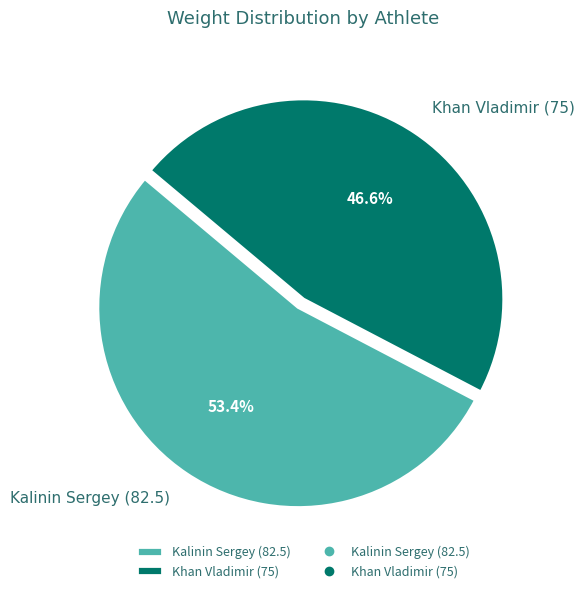

Which has a higher value, Khan Vladimir (75) or Kalinin Sergey (82.5)?

Kalinin Sergey (82.5)